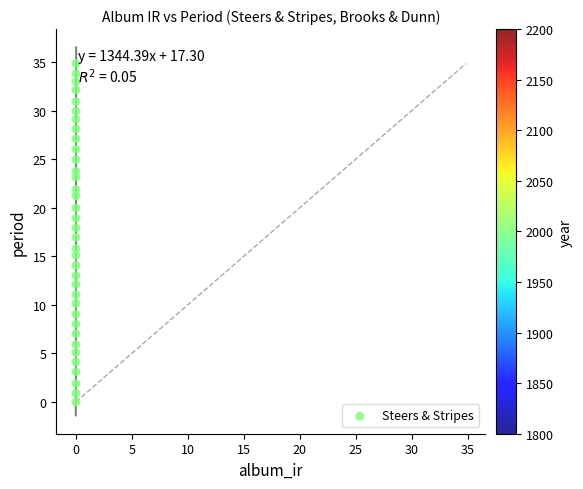

What is the range of Y values (max minus min)?

34.8